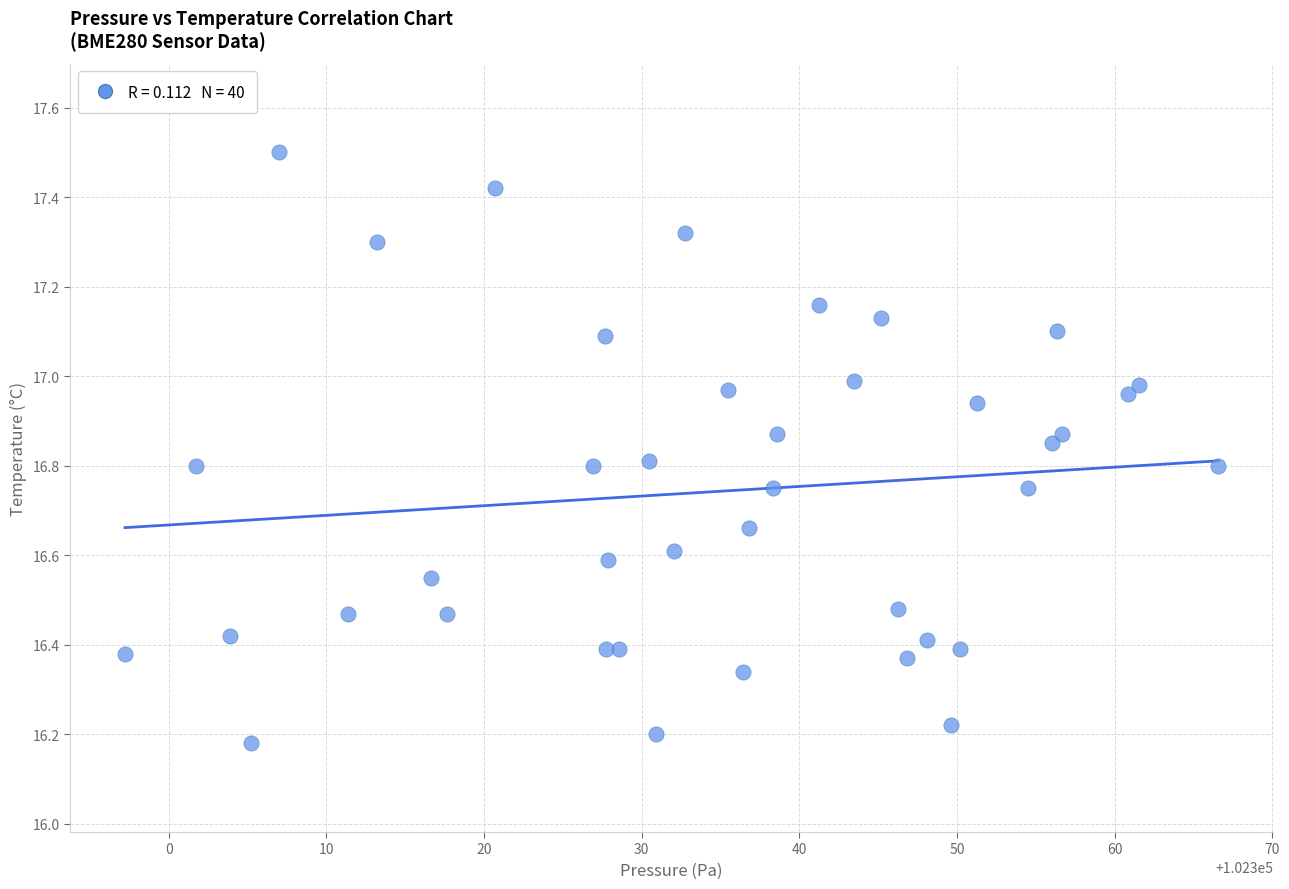

What is the range of X values (max minus min)?

69.4